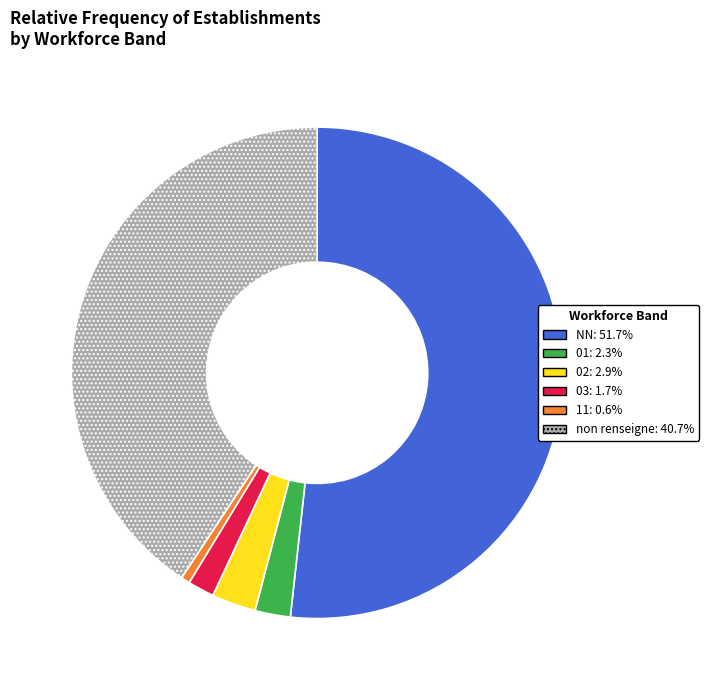

Is there a majority slice in this chart?

Yes